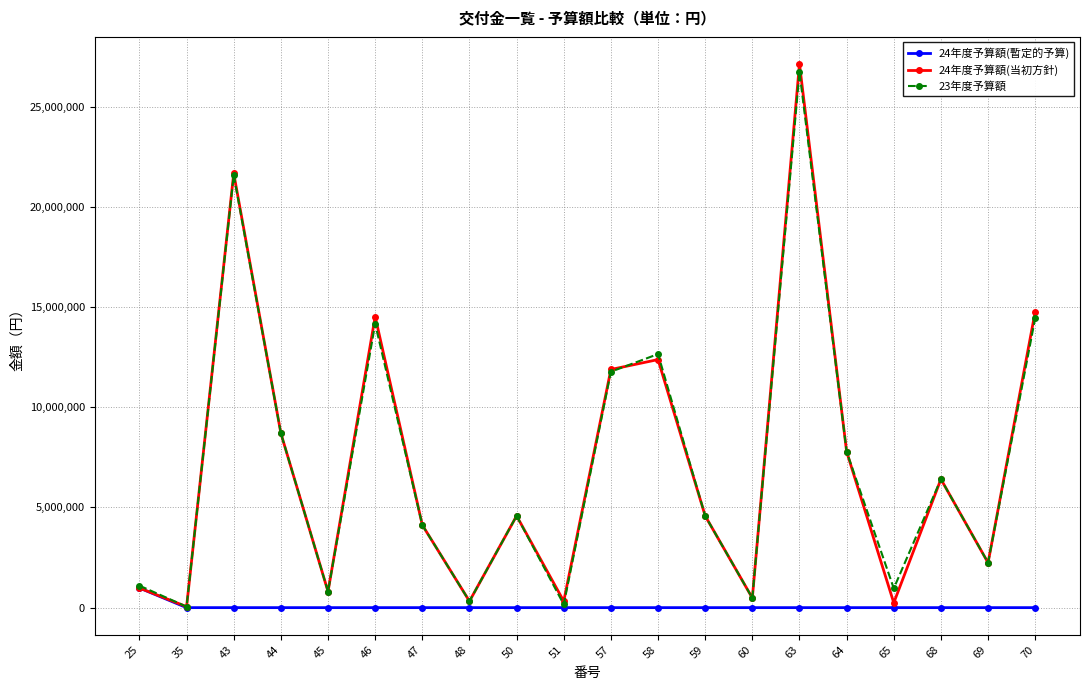

Which series has the widest spread of values?

24年度予算額(当初方針)